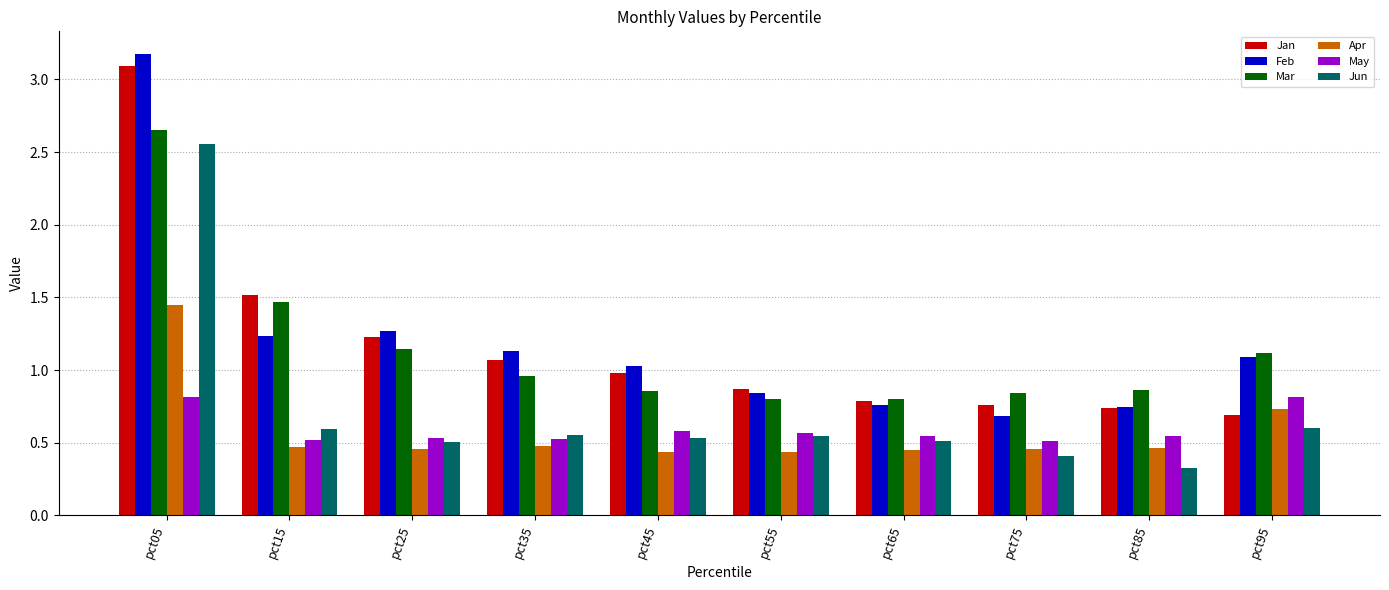

What is the total value across all series at pct65?

3.9